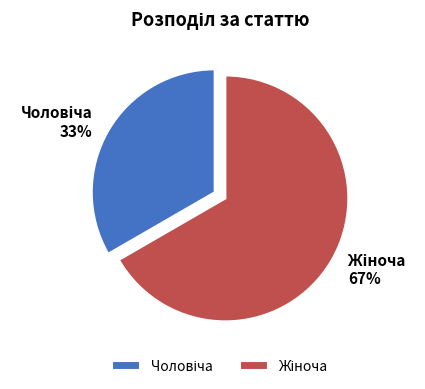

Is there a majority slice in this chart?

Yes